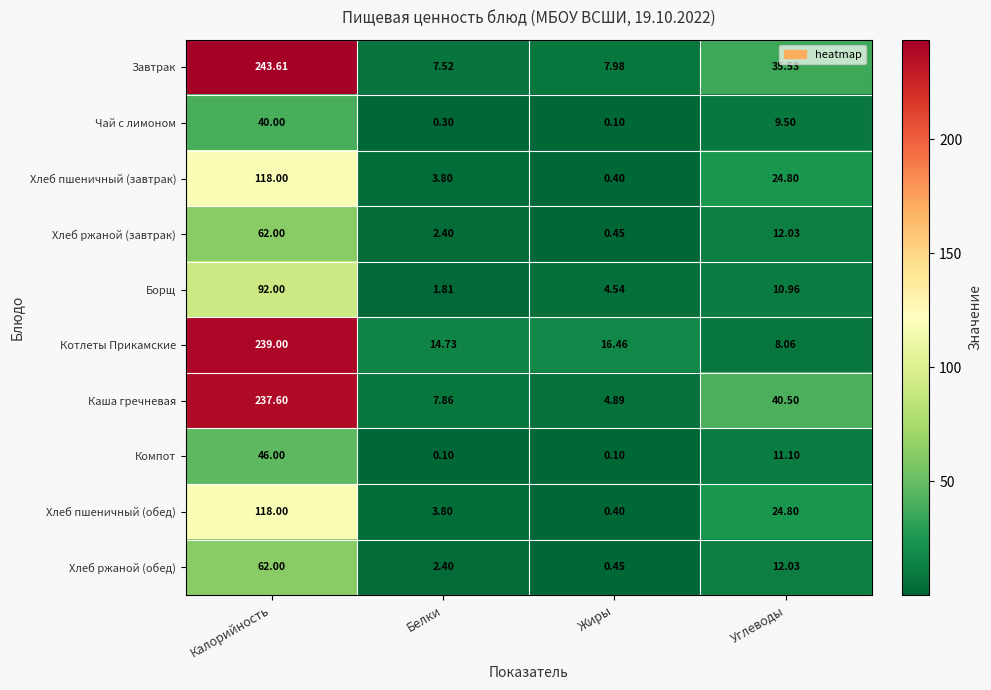

List the labels in order of Чай с лимоном value, largest first.

Калорийность, Углеводы, Белки, Жиры